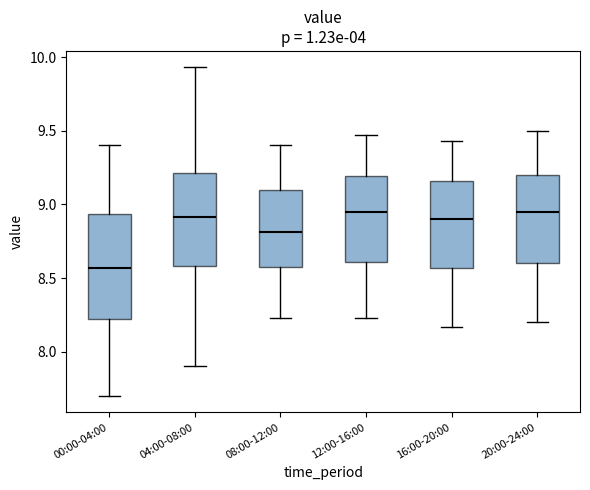

Reading left to right, read every box against the y-axis: the position of its median line, the range the box covers, and the ends of its whiskers. The values are not printed on the chart, so give them approximately, as read against the axis.

00:00-04:00: median 8.55, box 8.25 to 8.95, whiskers 7.70 to 9.40
04:00-08:00: median 8.90, box 8.60 to 9.20, whiskers 7.90 to 9.95
08:00-12:00: median 8.80, box 8.60 to 9.10, whiskers 8.25 to 9.40
12:00-16:00: median 8.95, box 8.60 to 9.20, whiskers 8.25 to 9.45
16:00-20:00: median 8.90, box 8.55 to 9.15, whiskers 8.15 to 9.45
20:00-24:00: median 8.95, box 8.60 to 9.20, whiskers 8.20 to 9.50